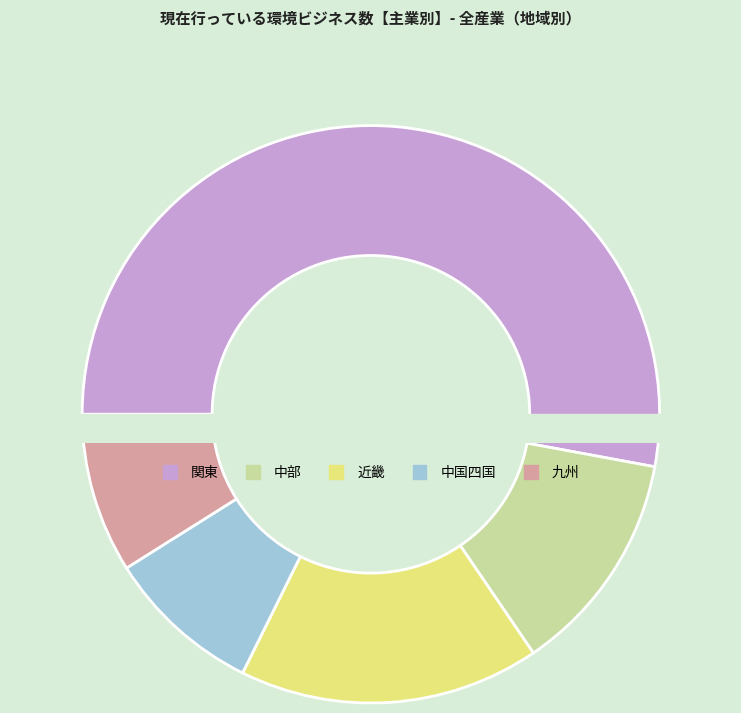

The 近畿 slice represents 29% of the pie. True or false?

False